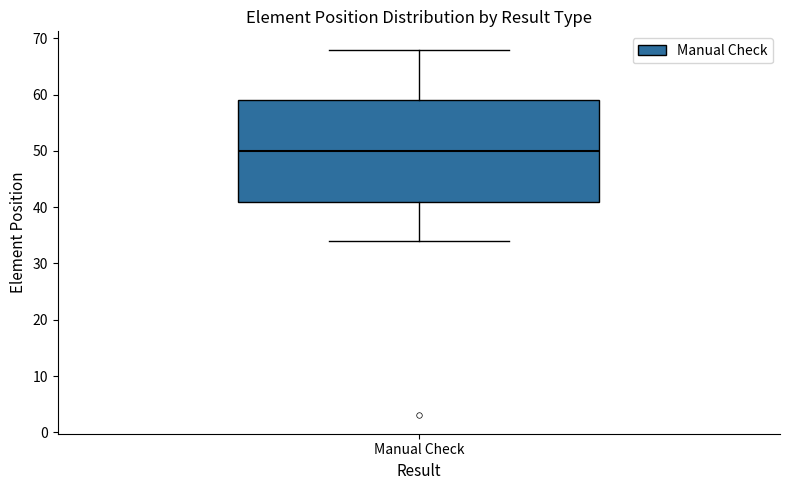

Read this box plot against the y-axis: the position of the median line, the range covered by the box, and the ends of both whiskers. The values are not printed on the chart, so give them approximately, as read against the axis.

median 50, box 41 to 59, whiskers 34 to 68